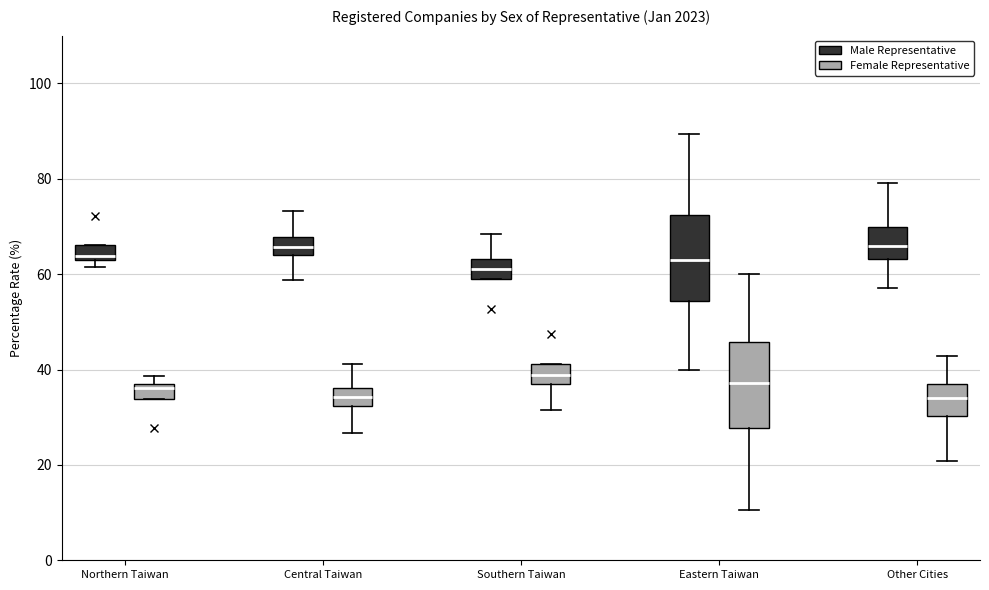

Where is the upper edge of the box for Eastern Taiwan (Male Representative) on the y-axis? The values are not printed on the chart, so give them approximately, as read against the axis.

72